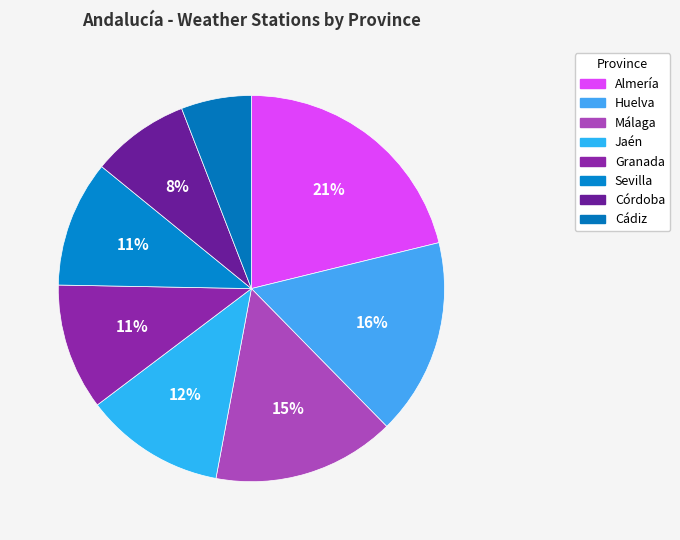

Rank the categories by value from lowest to highest.

Cádiz, Córdoba, Granada, Sevilla, Jaén, Málaga, Huelva, Almería